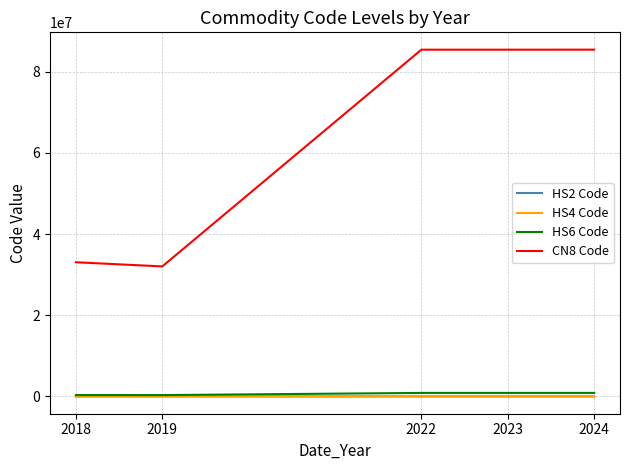

Which series has the widest spread of values?

CN8 Code